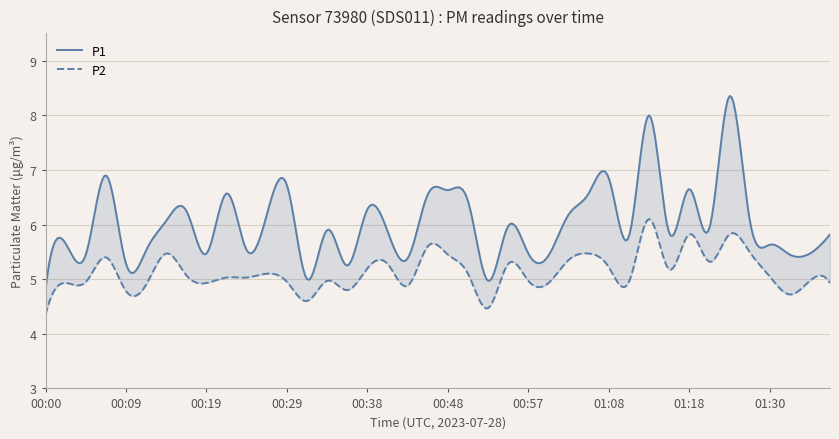

What is the approximate value of P2 at 01:00?

4.9